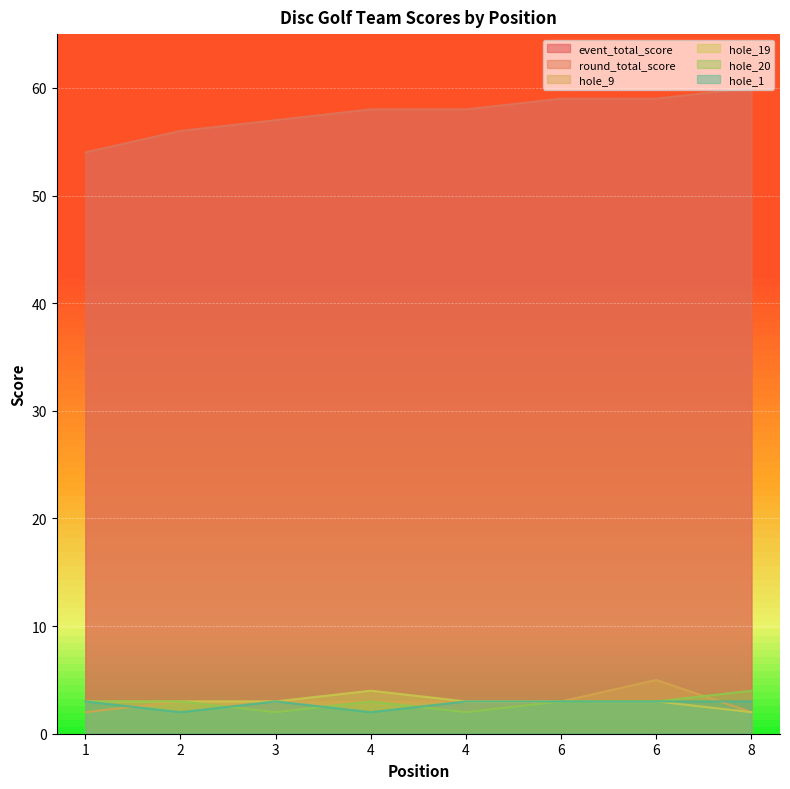

What is the total value across all series at 4?

128